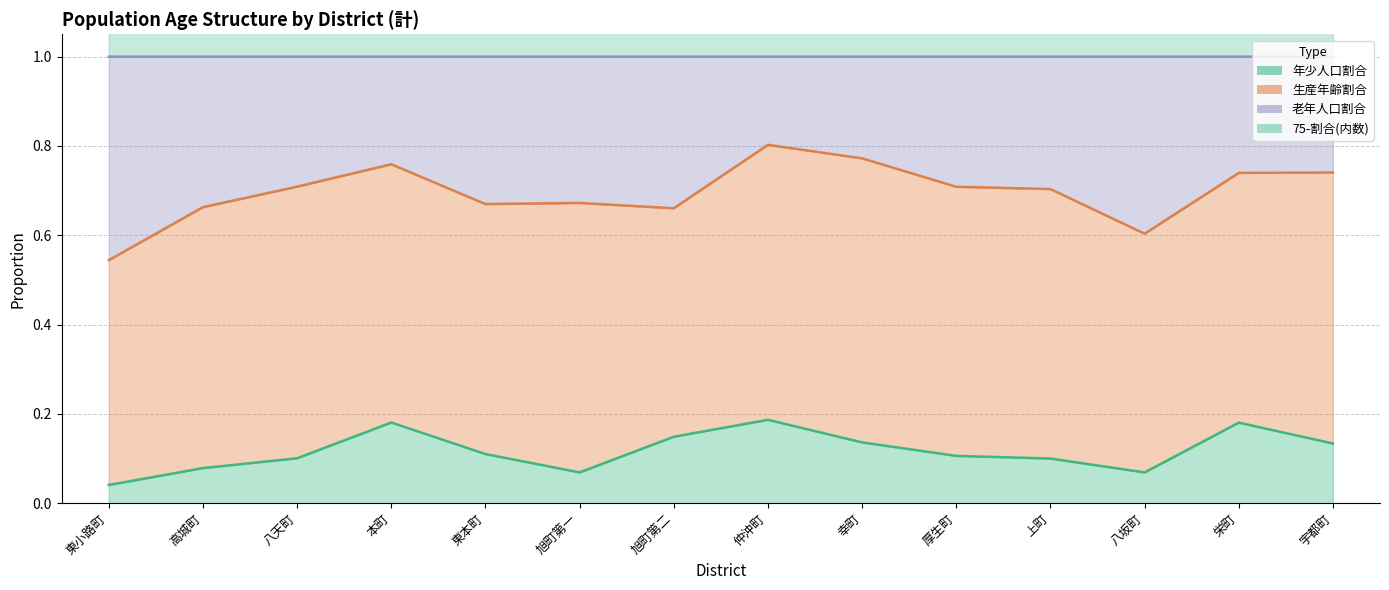

At which category does the chart reach its minimum across all series?

東小路町